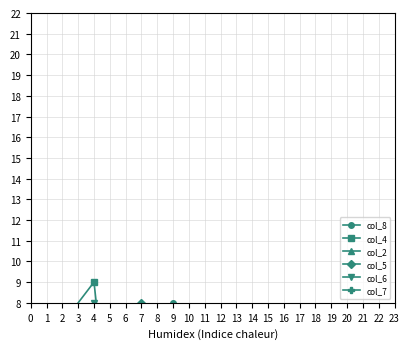

What is the highest value of the col_2 series?

7